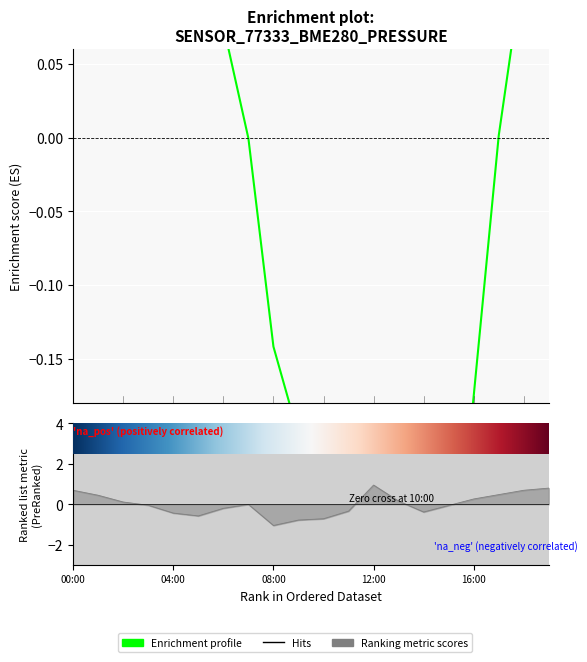

At which category is the sum across all series the highest?

00:00